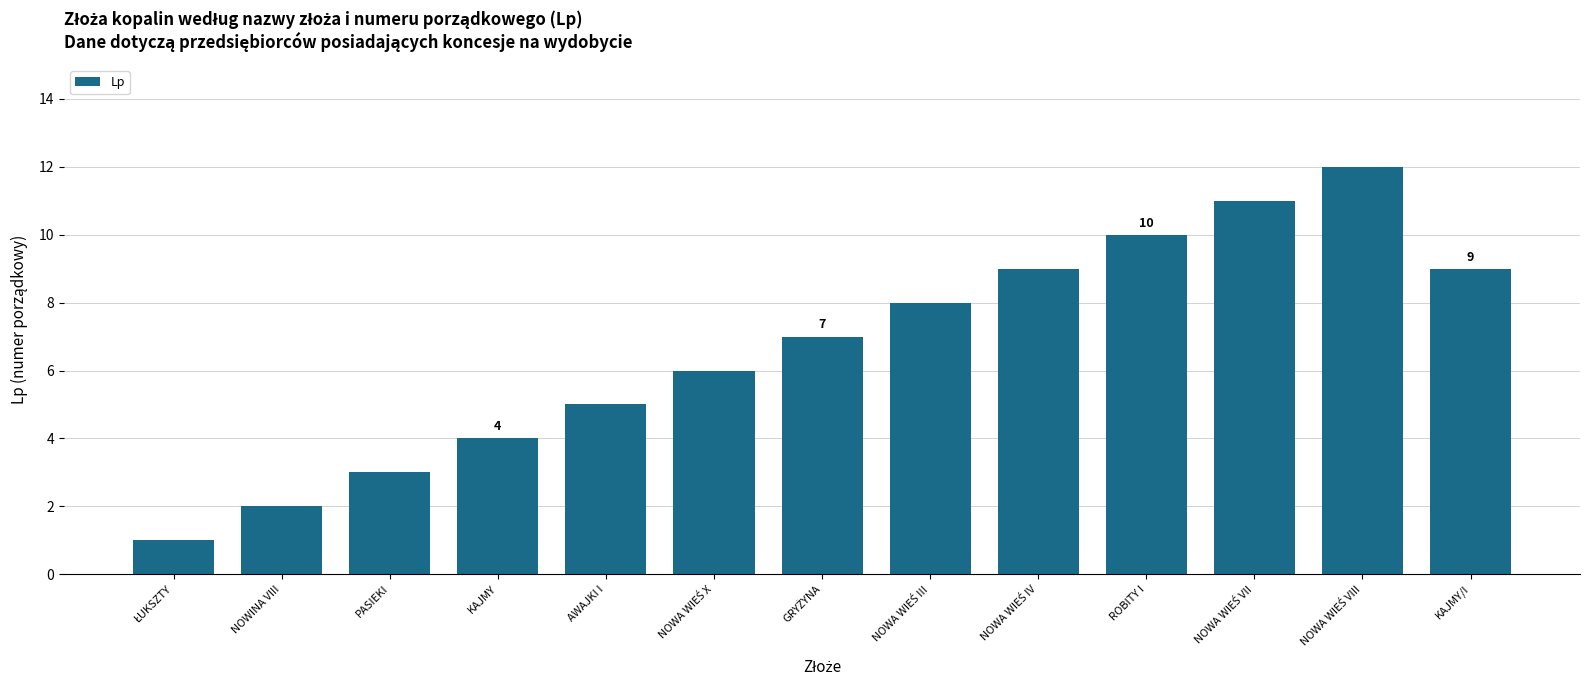

The chart shows a value of 16 at ROBITY I. True or false?

False